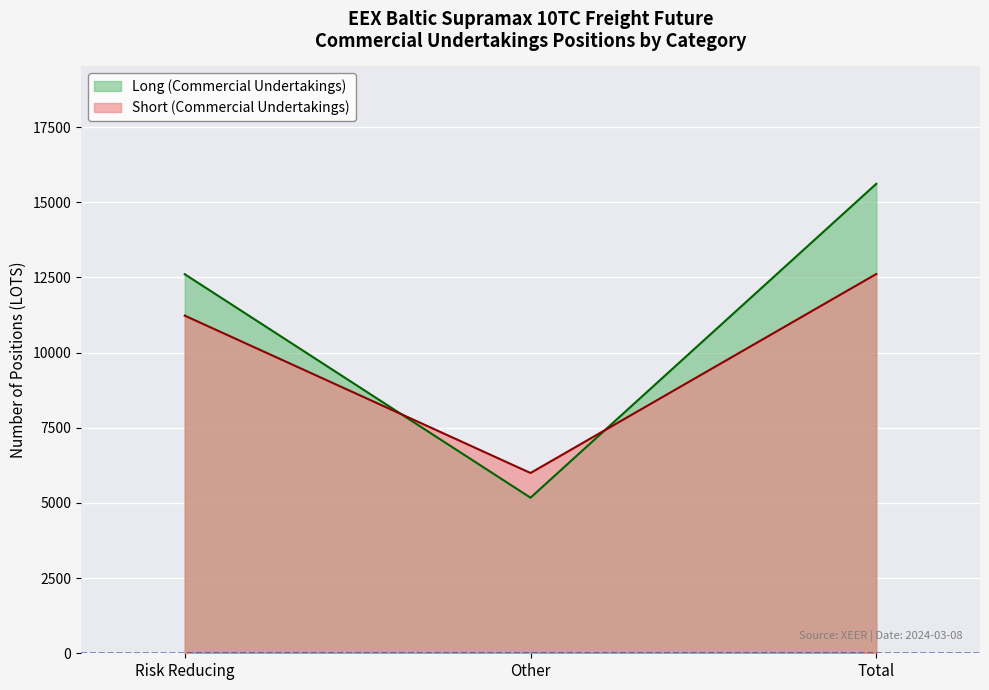

What is the maximum value for Short (Commercial Undertakings)?

12615.2